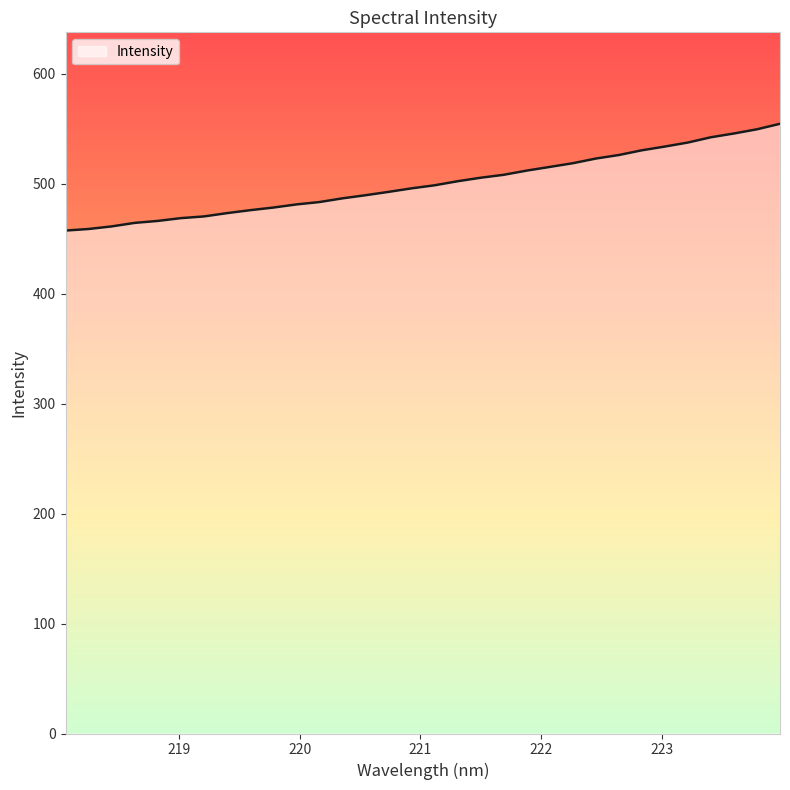

What is the smallest value displayed?

457.2